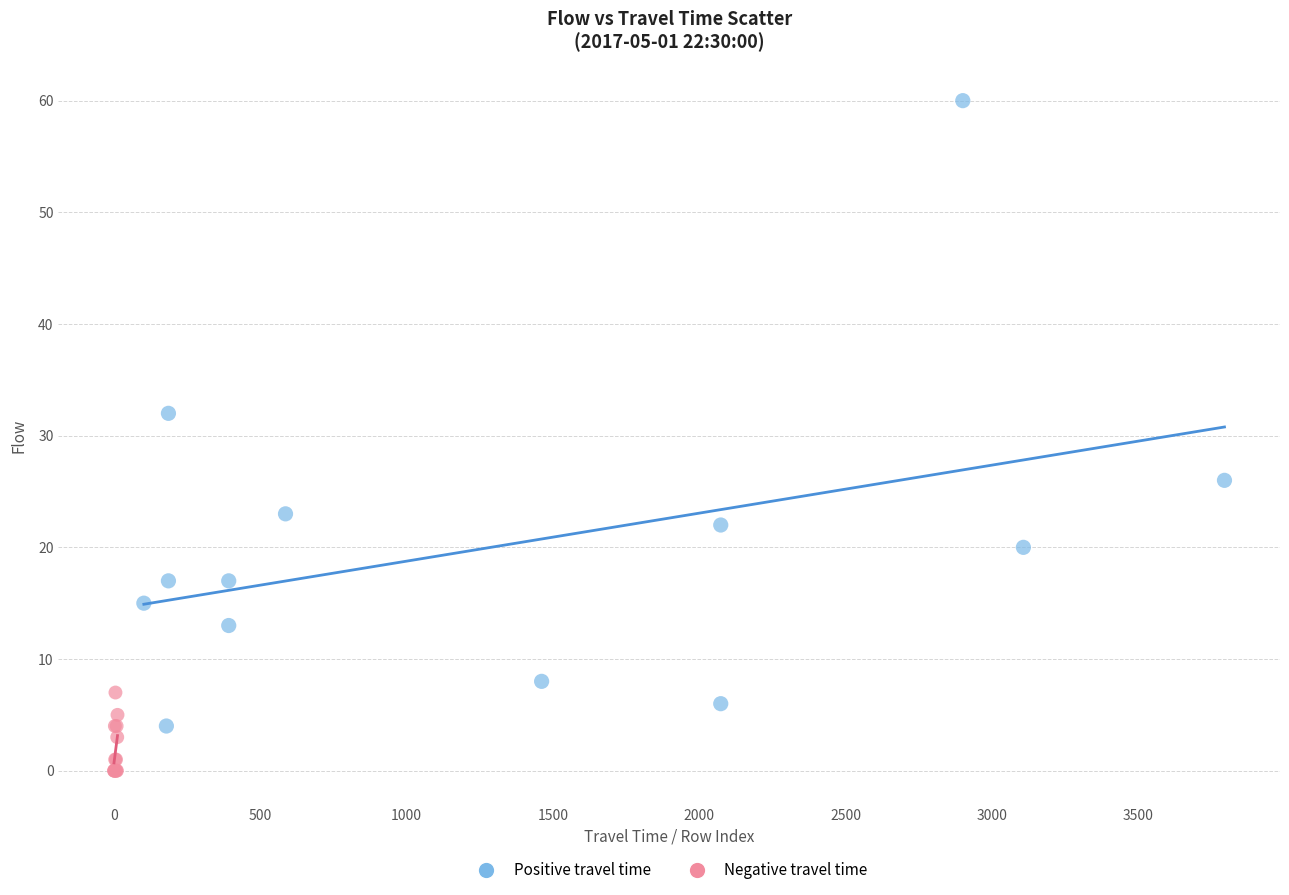

Which series contains the lowest Y value?

Negative travel time